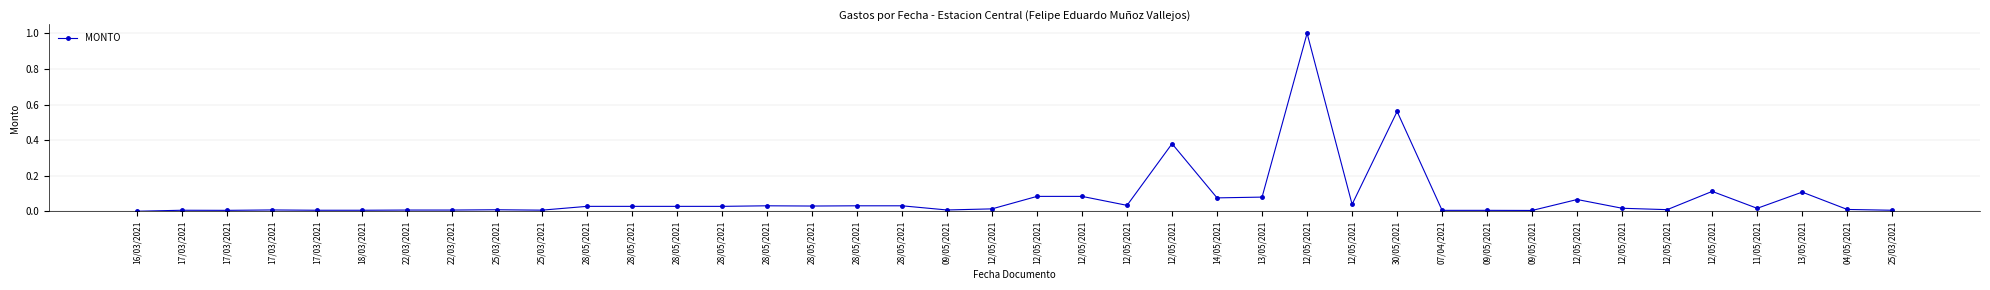

At which category does the chart reach its peak across all series?

12/05/2021